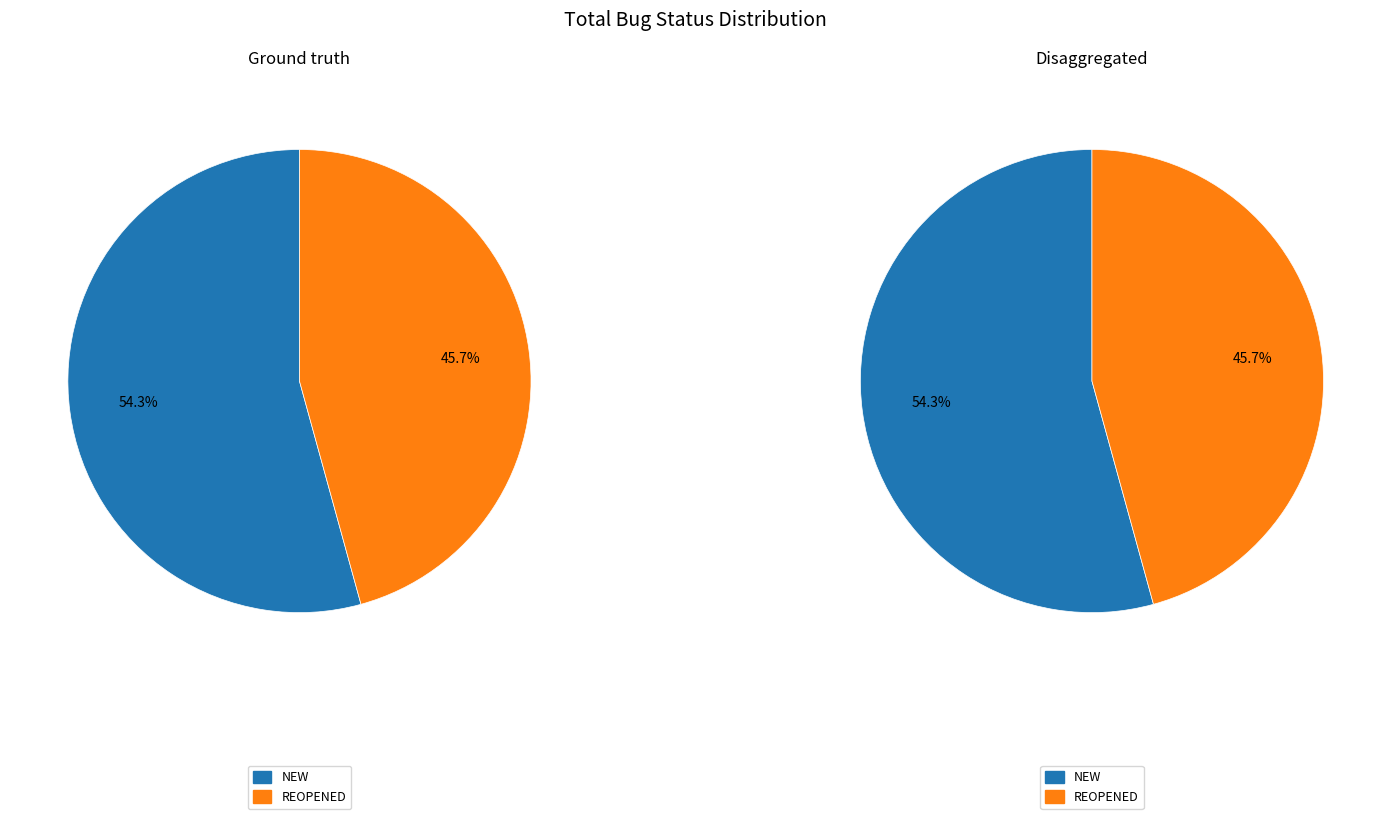

To the nearest percent, what is the difference between the largest and smallest slice percentages?

9%